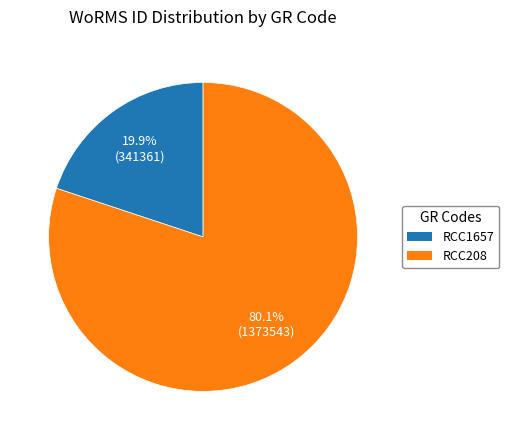

How many segments does this pie chart have?

2